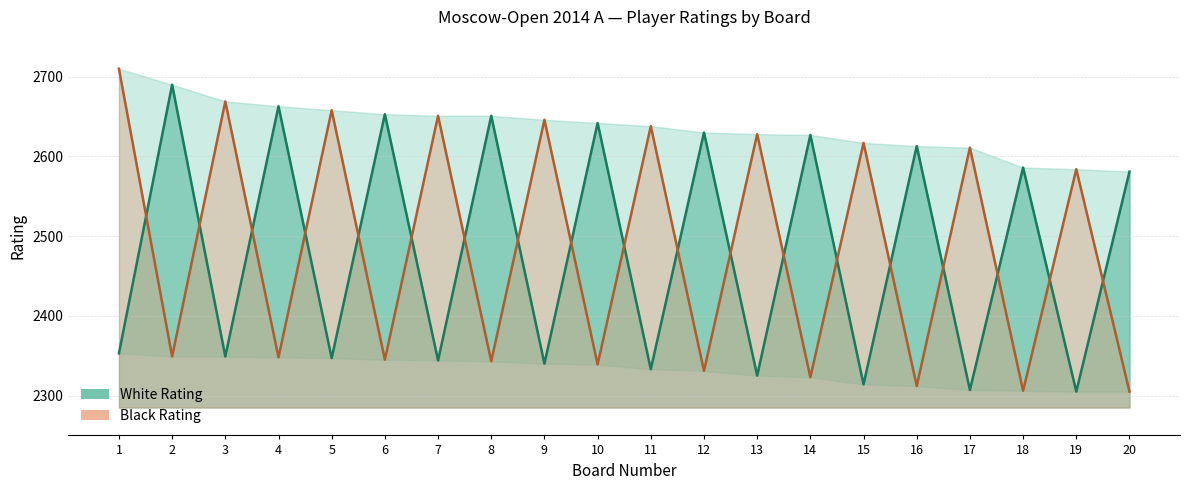

Where do Black Rating and White Rating first cross each other?

1 and 2